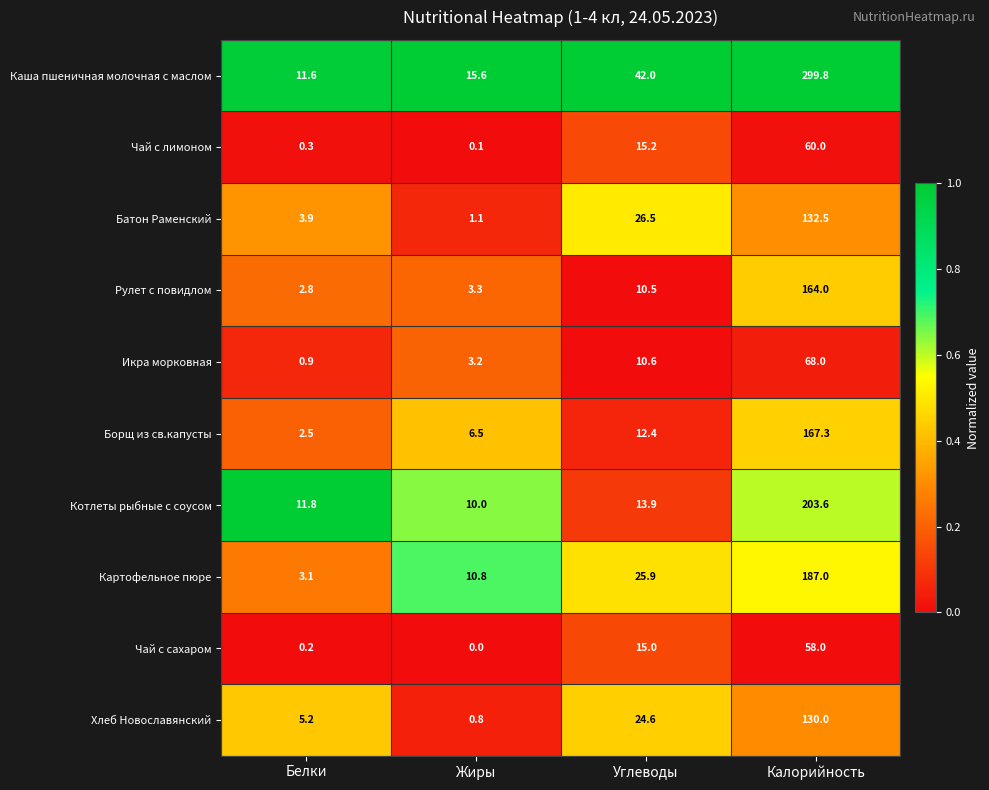

Which label corresponds to the smallest value in the chart?

Жиры